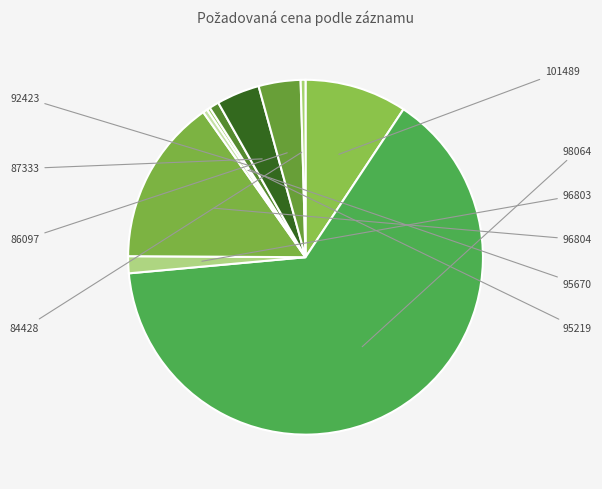

What portion of the pie excludes 92423?

99.1%